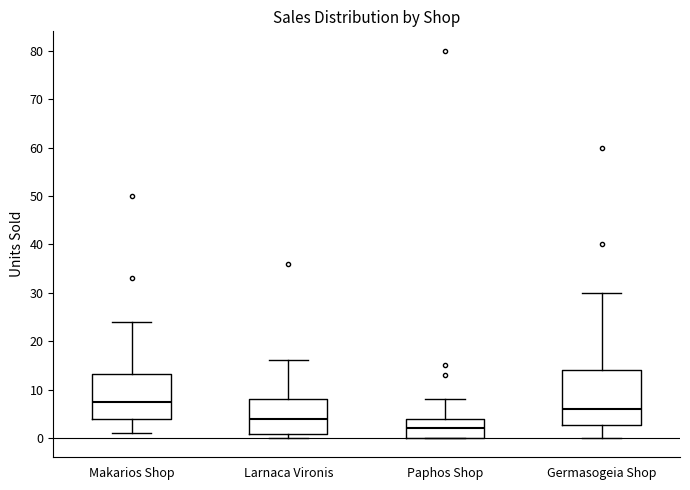

Which box's median line is the highest?

Makarios Shop